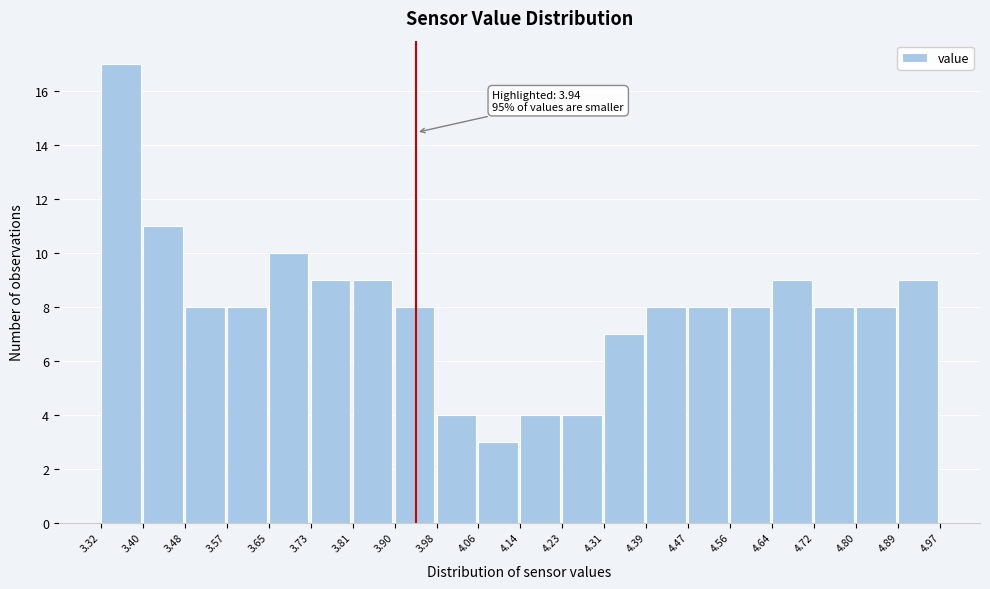

Over which range of the x-axis is the bar tallest?

3.32 to 3.40